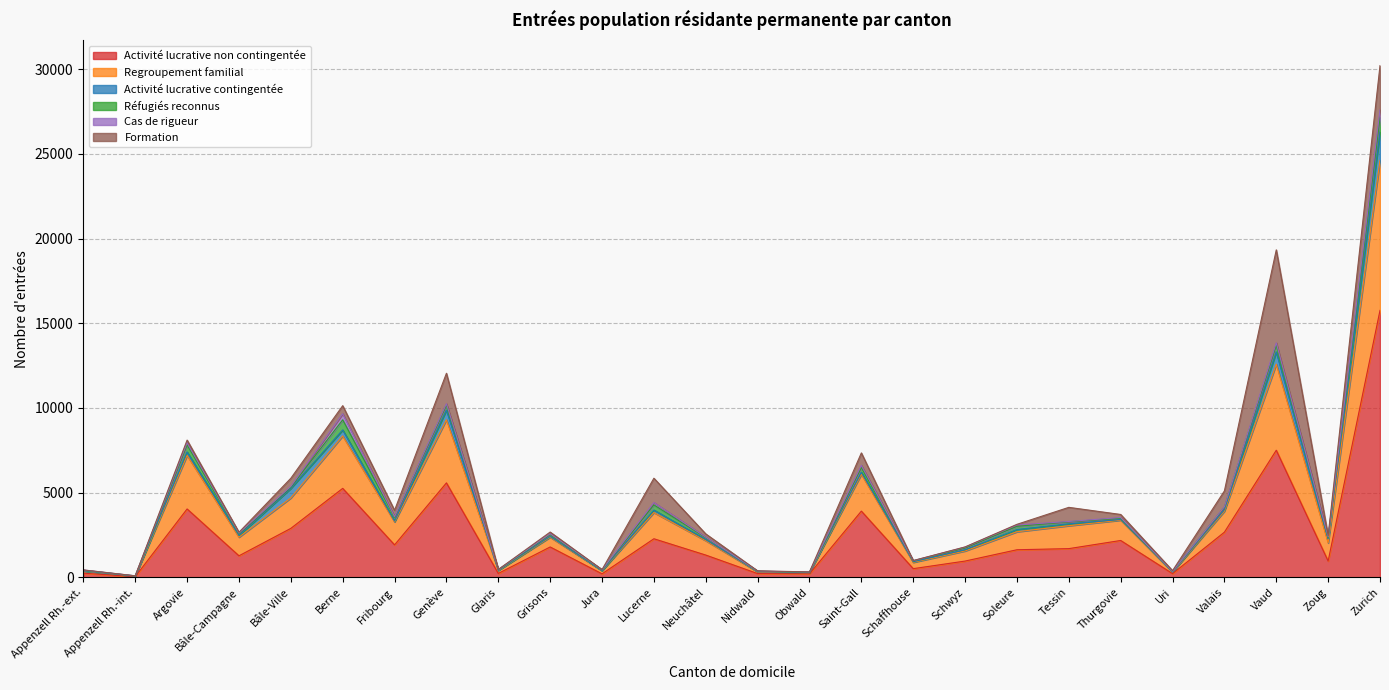

What is the value of the Réfugiés reconnus point at the 2nd from the left?

11